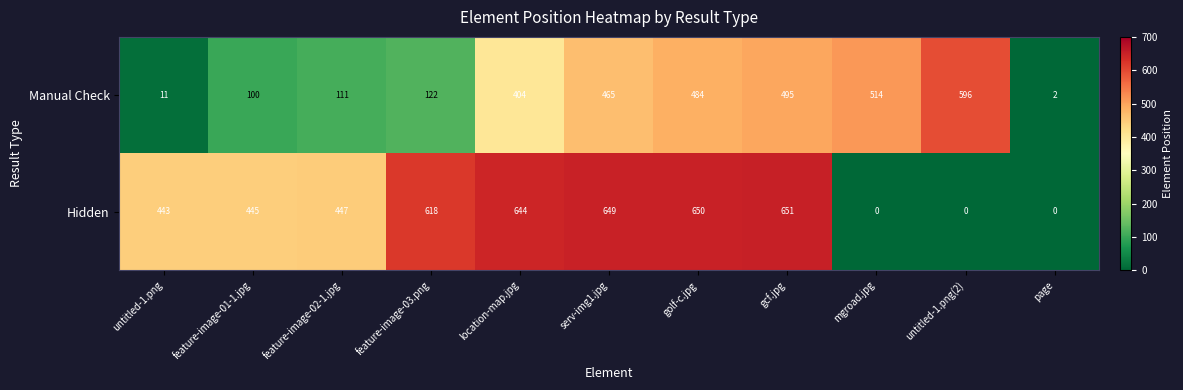

At which label is Manual Check closest to 299?

location-map.jpg